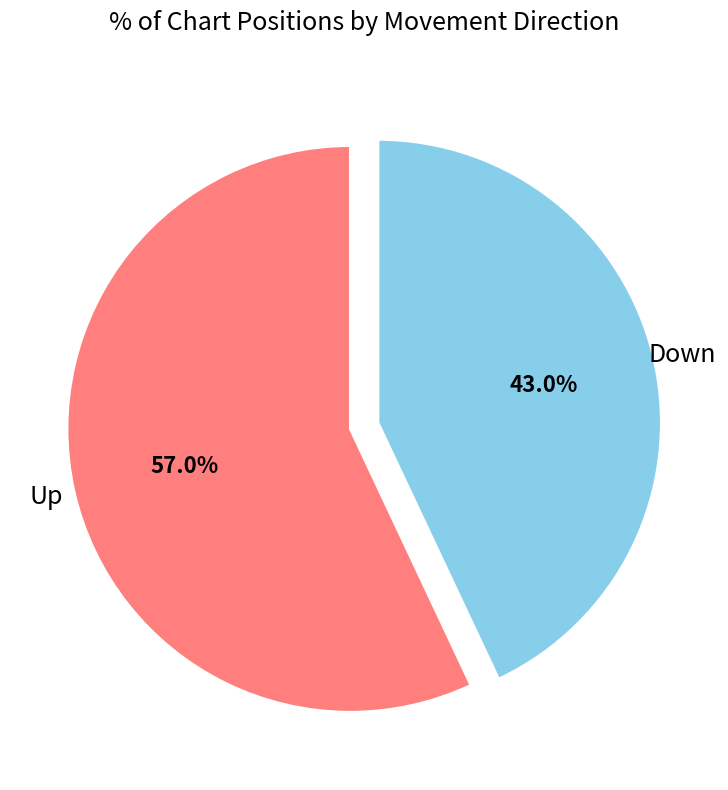

Is there any slice that represents more than half of the pie?

Yes